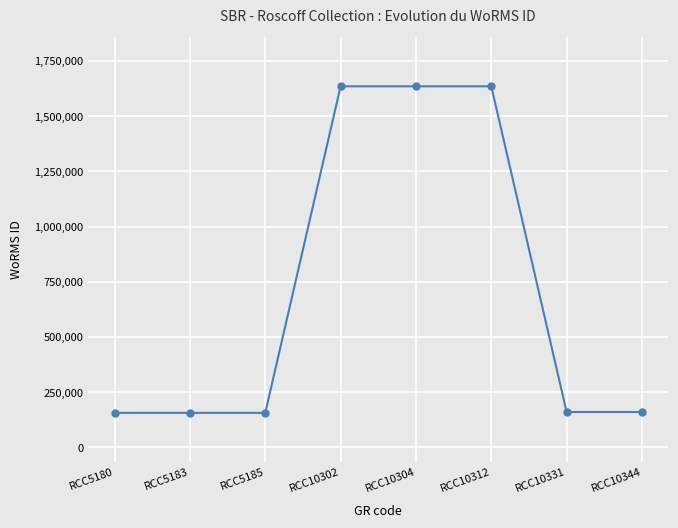

What is the sum of the values at RCC10344 and RCC5183?

317258